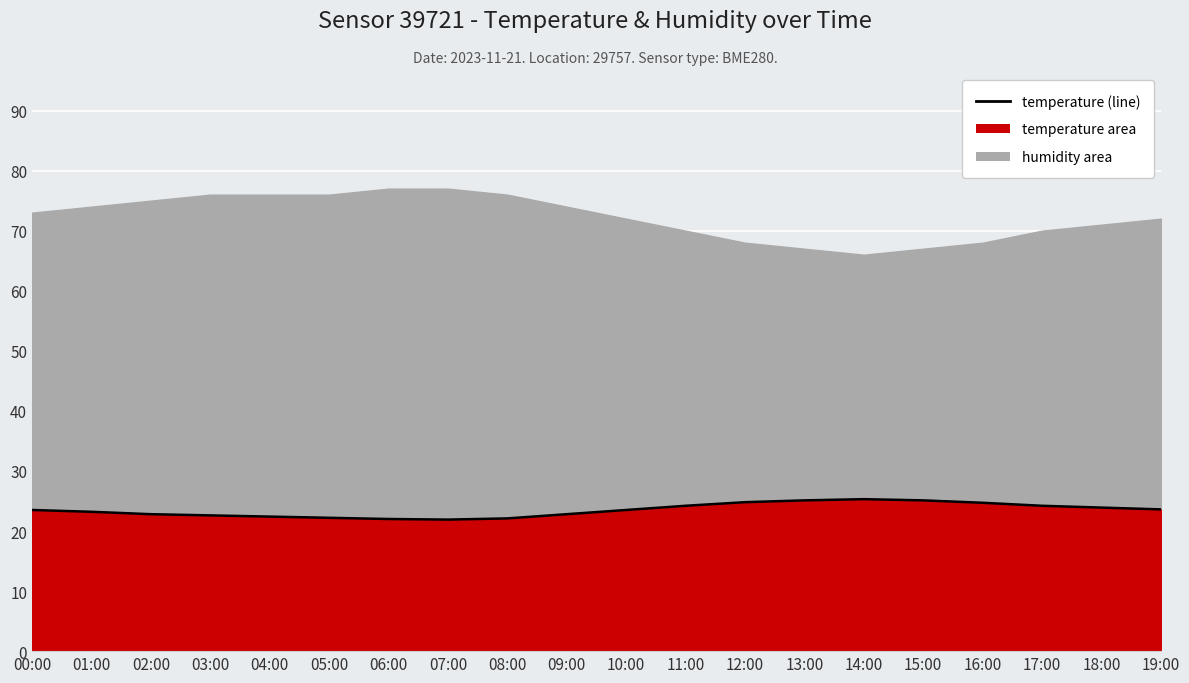

Between 03:00 and 15:00, which is larger?

15:00